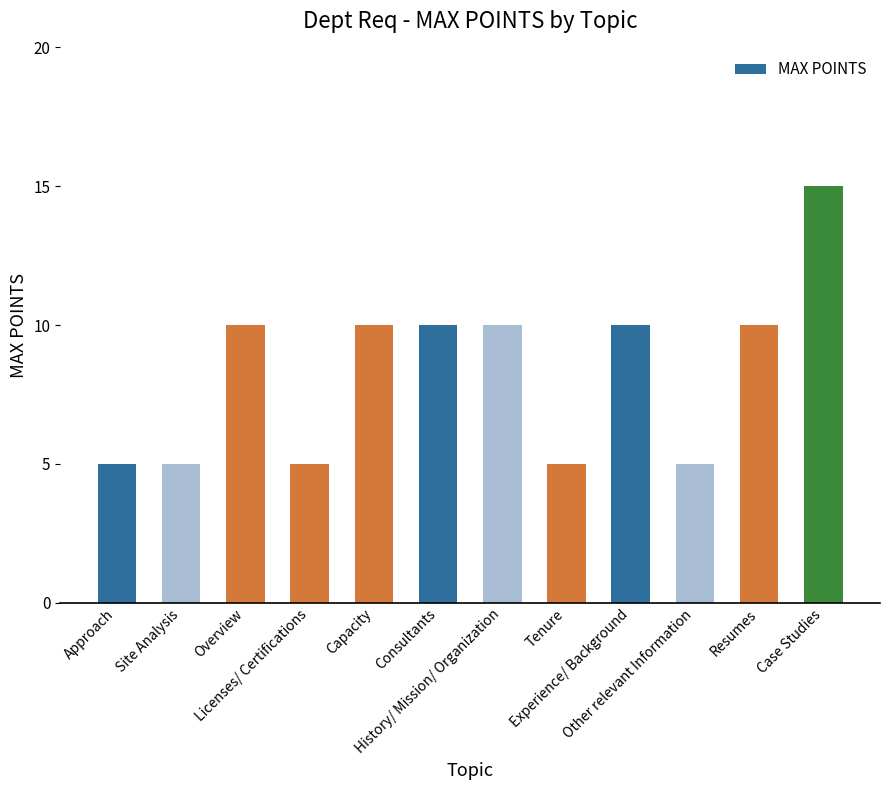

True or false: the data shows 15 at History/ Mission/ Organization.

False